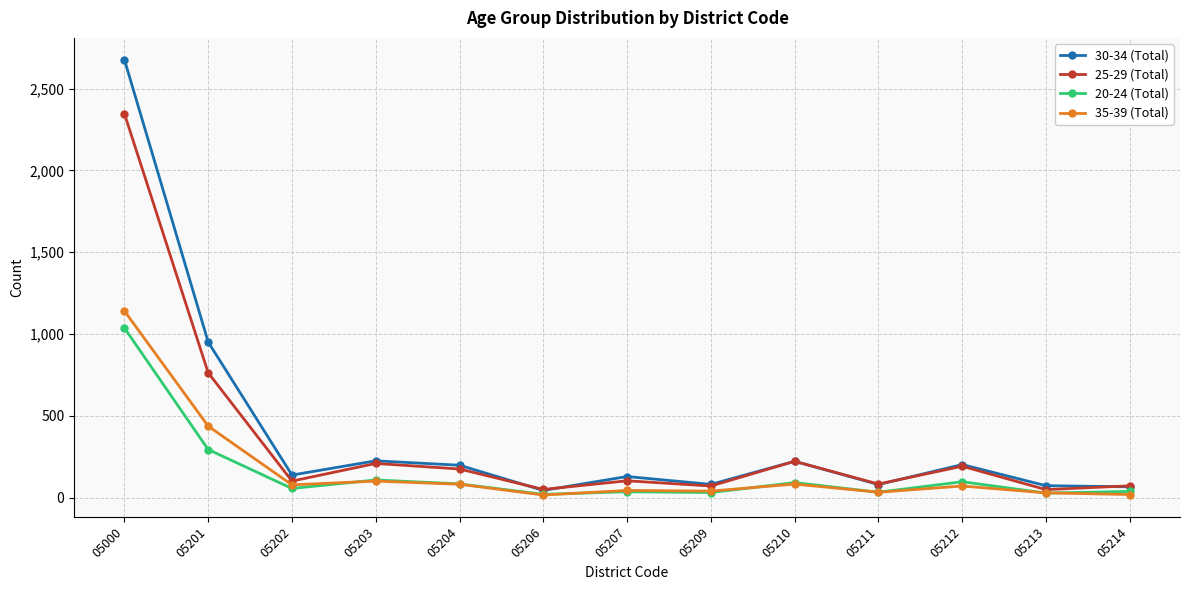

True or false: 35-39 (Total) has more than 0 interior local peaks.

True